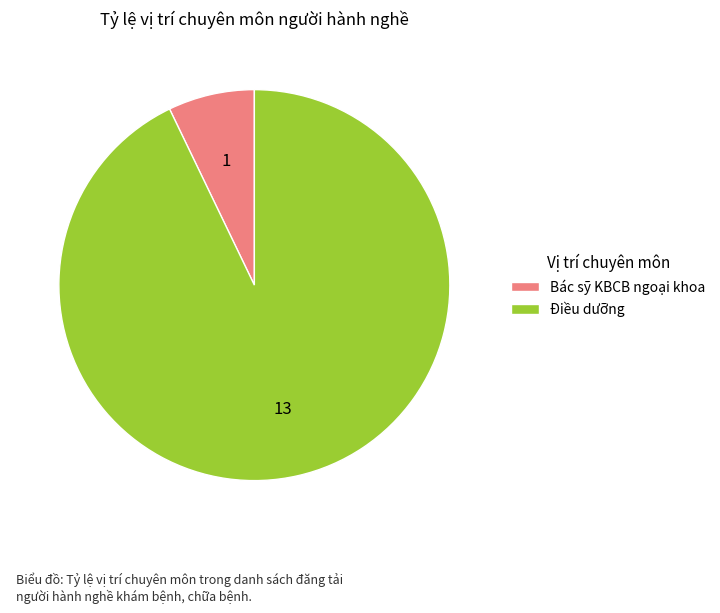

True or false: Điều dưỡng accounts for 93% of the total.

True